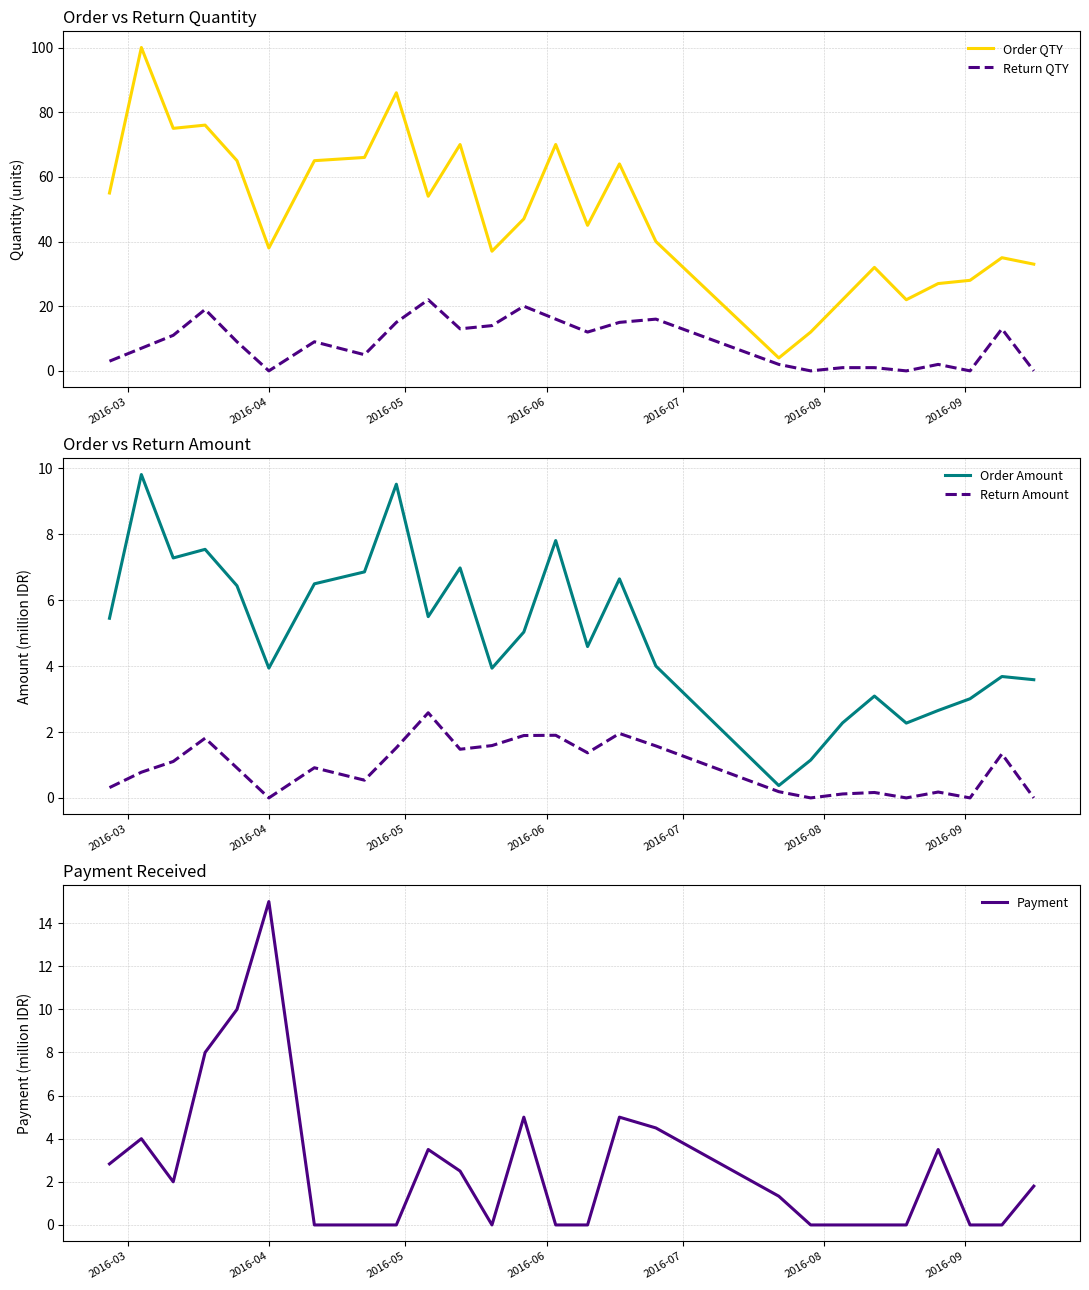

Reading left to right, list all the values displayed in this chart.

Order QTY: 55.0	100.0	75.0	76.0	65.0	38.0	65.0	66.0	86.0	54.0	70.0	37.0	47.0	70.0	45.0	64.0	40.0	4.0	12.0	22.0	32.0	22.0	27.0	28.0	35.0	33.0
Return QTY: 3.0	7.0	11.0	19.0	9.0	0.0	9.0	5.0	15.0	22.0	13.0	14.0	20.0	16.0	12.0	15.0	16.0	2.0	0.0	1.0	1.0	0.0	2.0	0.0	13.0	0.0
Order Amount: 5.5	9.8	7.3	7.5	6.4	3.9	6.5	6.9	9.5	5.5	7.0	3.9	5.0	7.8	4.6	6.6	4.0	0.4	1.1	2.3	3.1	2.3	2.7	3.0	3.7	3.6
Return Amount: 0.3	0.8	1.1	1.8	0.9	0.0	0.9	0.5	1.5	2.6	1.5	1.6	1.9	1.9	1.4	2.0	1.6	0.2	0.0	0.1	0.2	0.0	0.2	0.0	1.3	0.0
Payment: 2.8	4.0	2.0	8.0	10.0	15.0	0.0	0.0	0.0	3.5	2.5	0.0	5.0	0.0	0.0	5.0	4.5	1.3	0.0	0.0	0.0	0.0	3.5	0.0	0.0	1.8